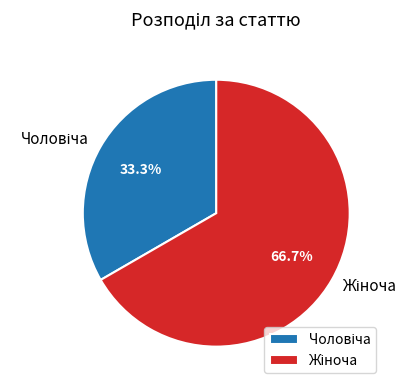

How many slices are in this pie chart?

2